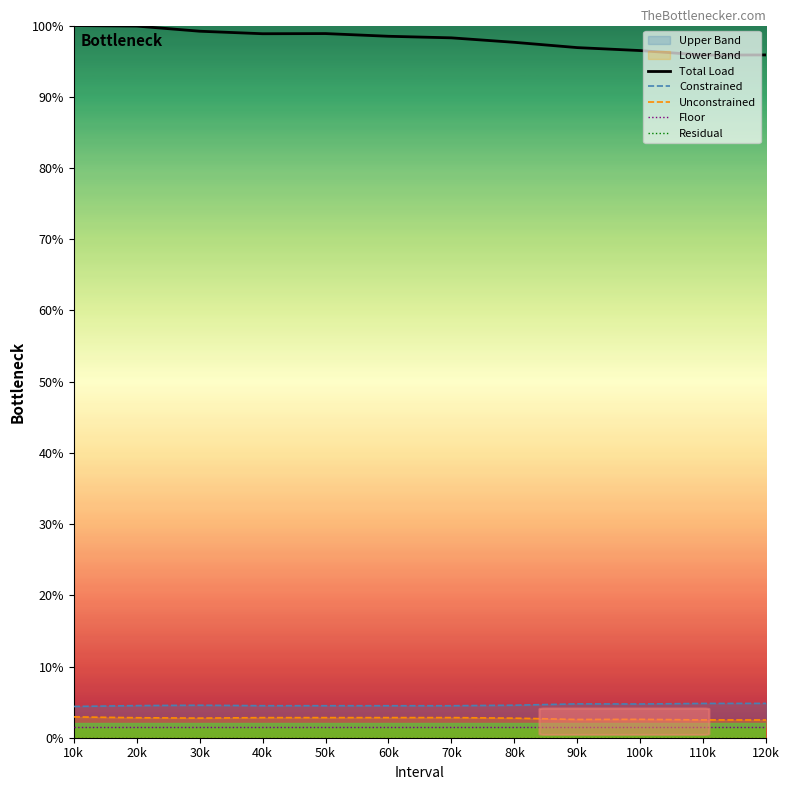

True or false: Floor and Total Load cross at least once.

False